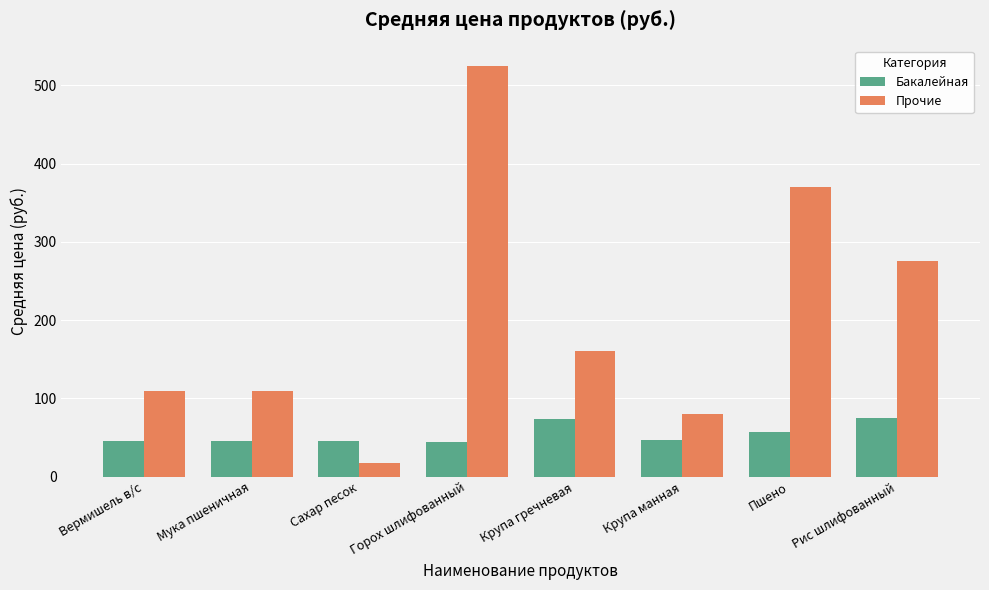

What is the difference between the maximum and minimum values in the Прочие series?

508.0